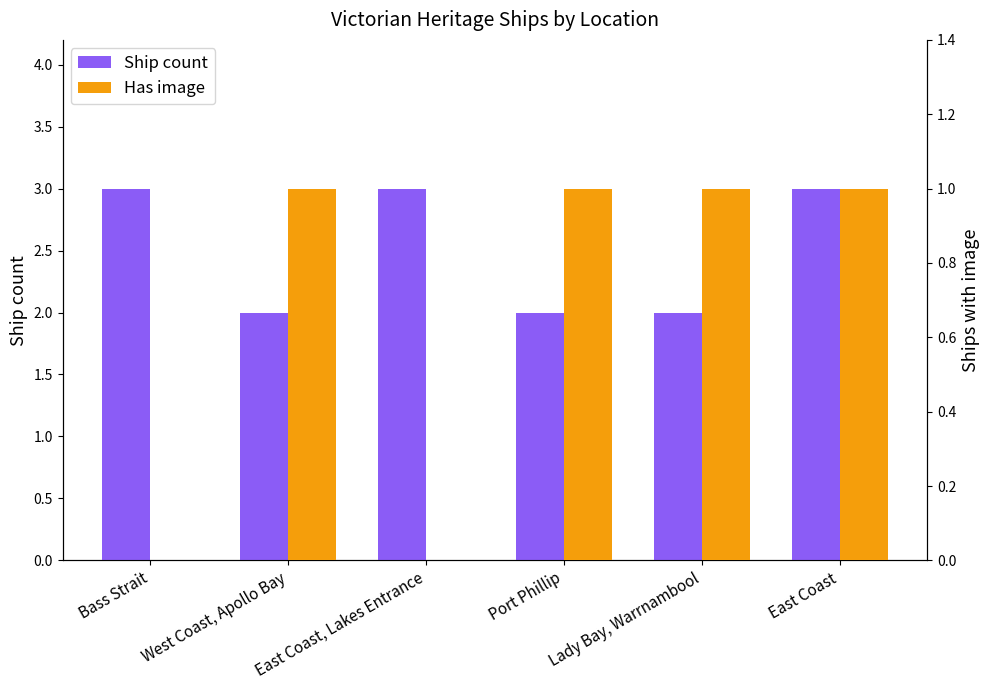

Which series has the largest range (max minus min)?

Ship count